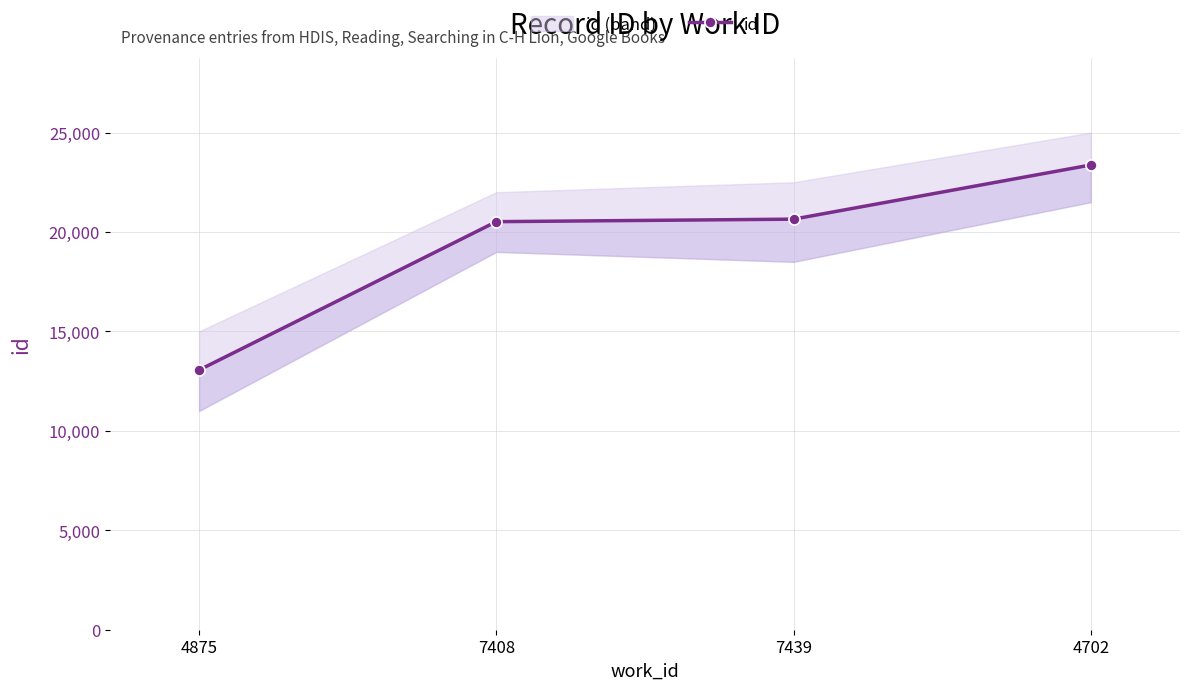

Approximately how many times larger is the value at 7439 compared to 4875?

1.6